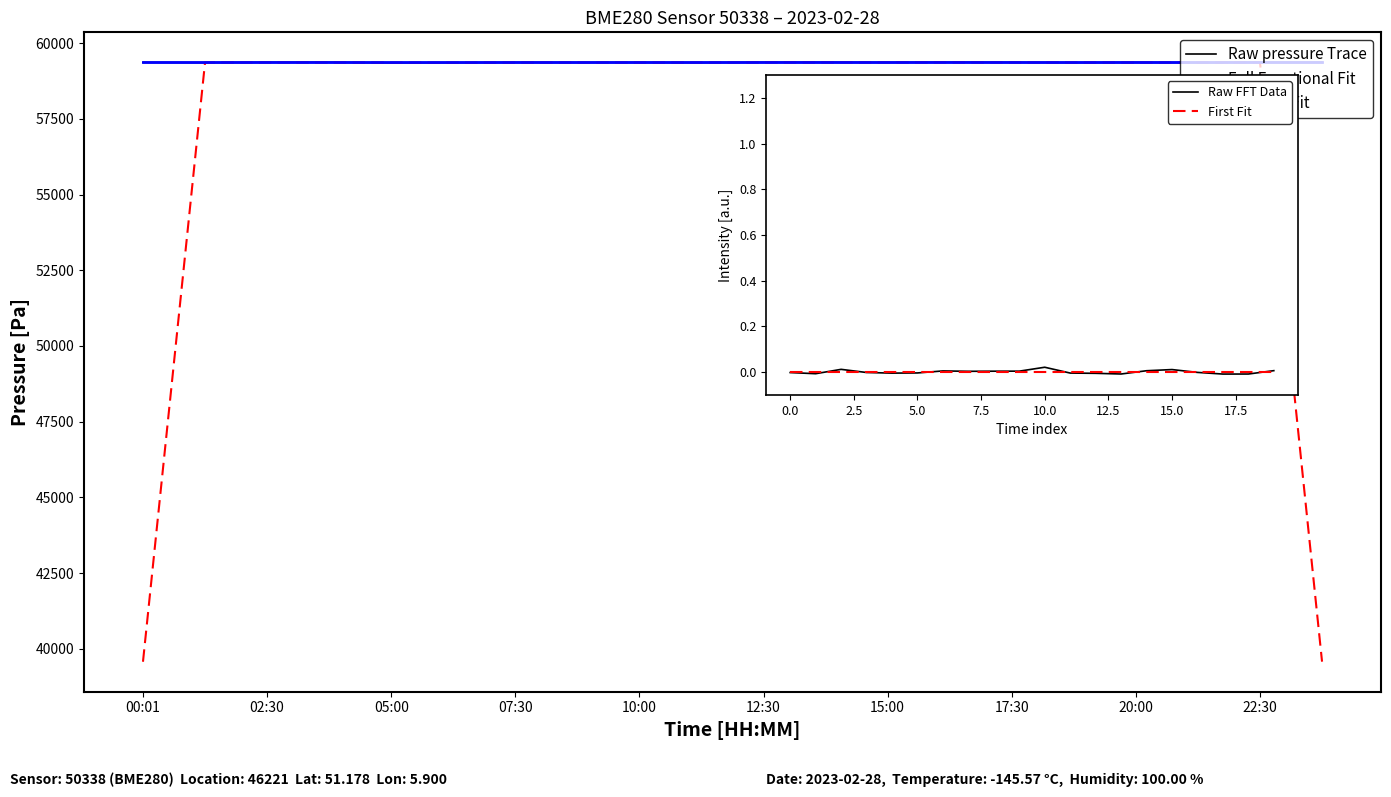

At how many categories does at least one series exceed 38371?

20